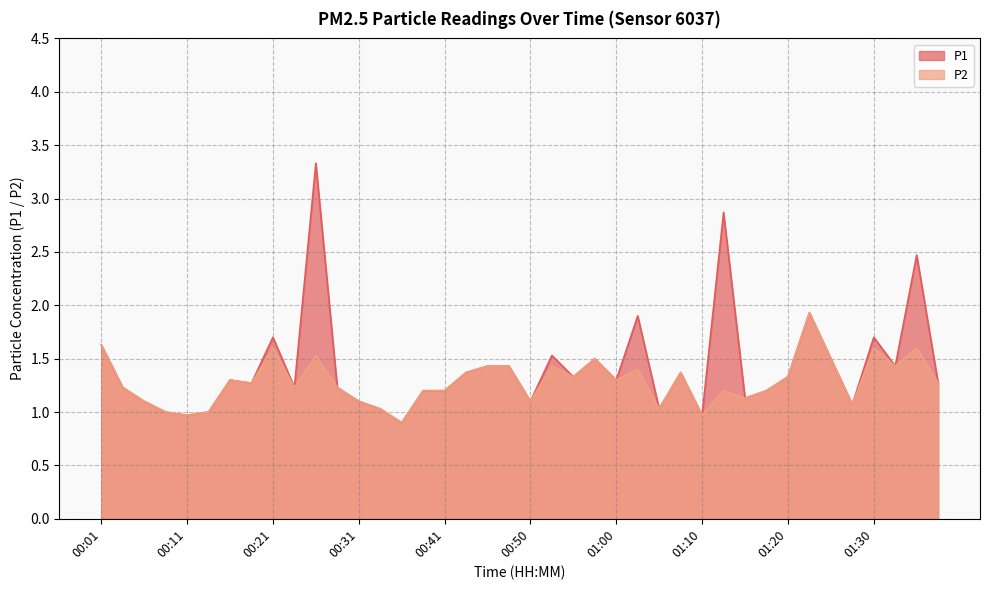

True or false: P2 and P1 cross at least once.

False